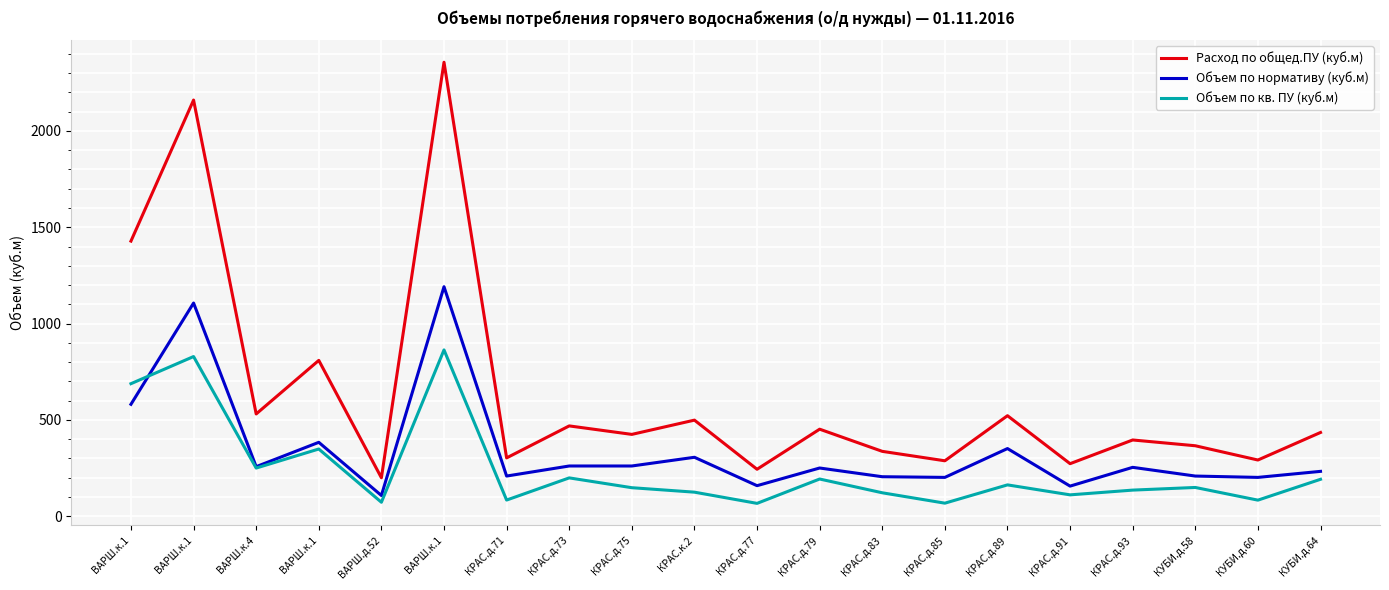

Reading right to left, what are all the values shown in this chart?

Расход по общед.ПУ (куб.м): 435.0	292.0	366.0	396.0	273.0	522.0	288.0	337.0	452.0	244.0	499.0	425.0	469.0	303.0	2356.2	200.0	809.0	531.0	2159.9	1428.0
Объем по нормативу (куб.м): 233.2	201.8	208.8	254.0	156.6	351.5	201.8	205.3	250.6	158.8	306.2	261.0	261.0	208.8	1191.3	107.9	383.9	257.5	1106.6	581.2
Объем по кв. ПУ (куб.м): 192.0	83.8	149.6	135.9	111.2	163.0	68.1	122.0	193.4	67.0	125.2	148.3	199.3	84.2	863.3	72.8	349.1	250.3	829.0	688.1